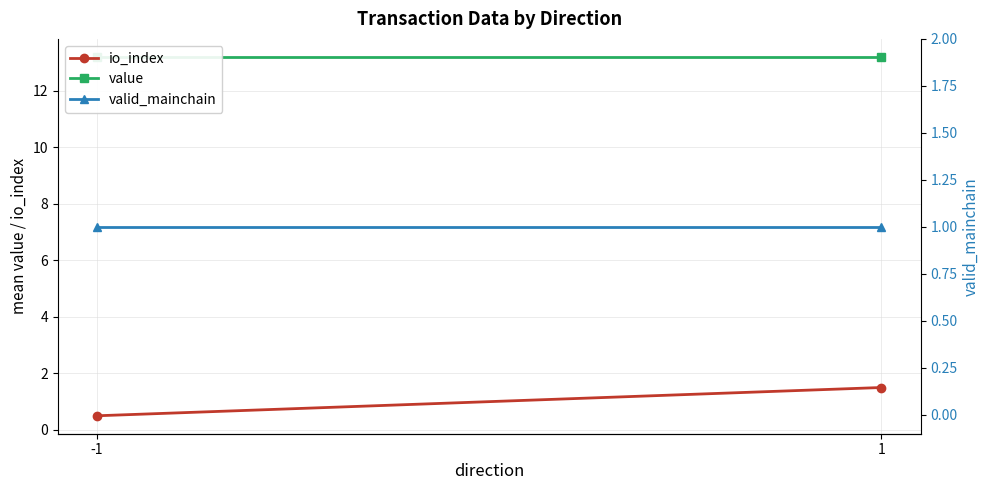

At which category is the sum across all series the highest?

1